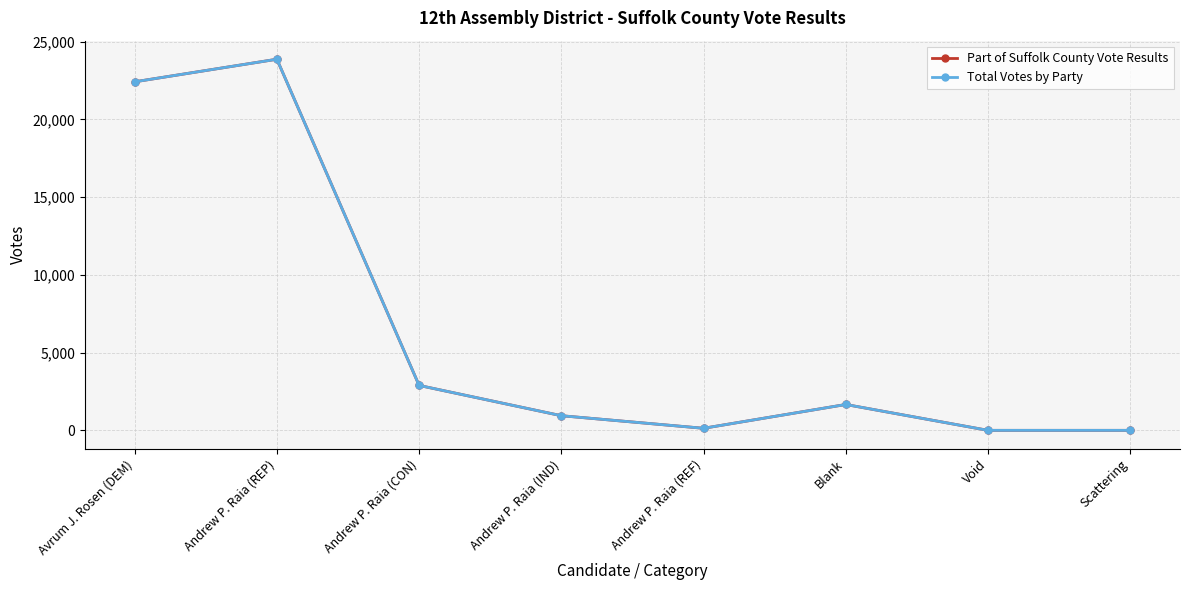

Does the chart have visible grid lines?

Yes